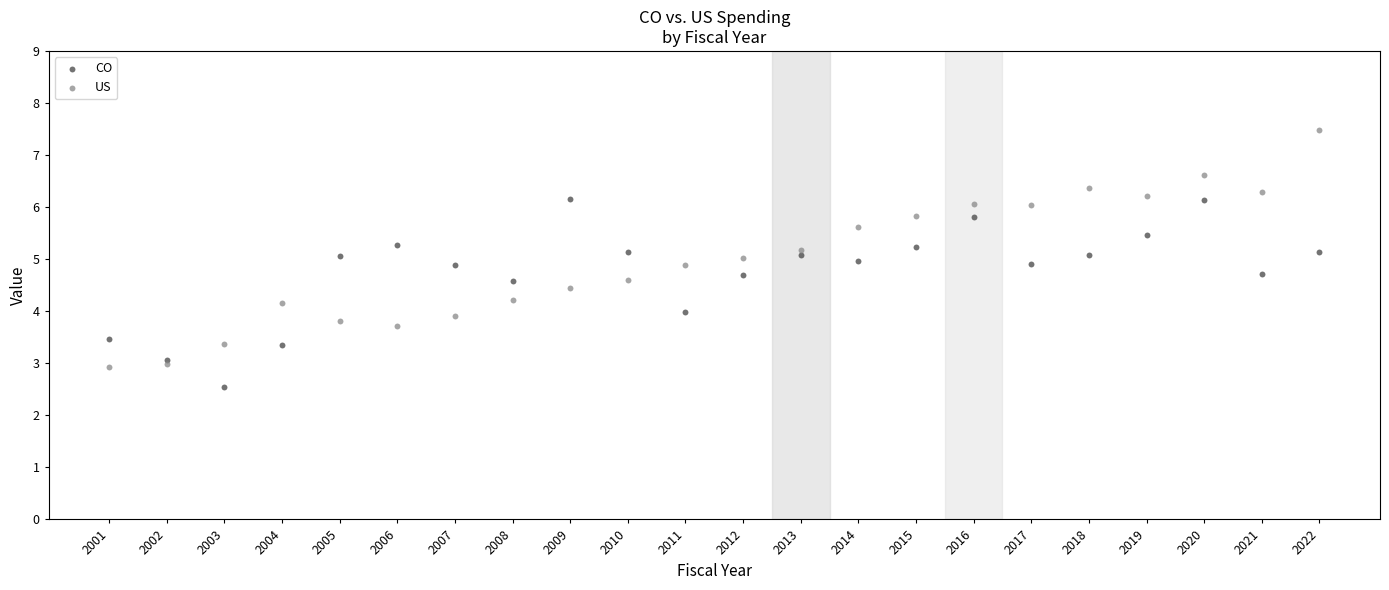

Which series reaches the maximum Y coordinate?

US